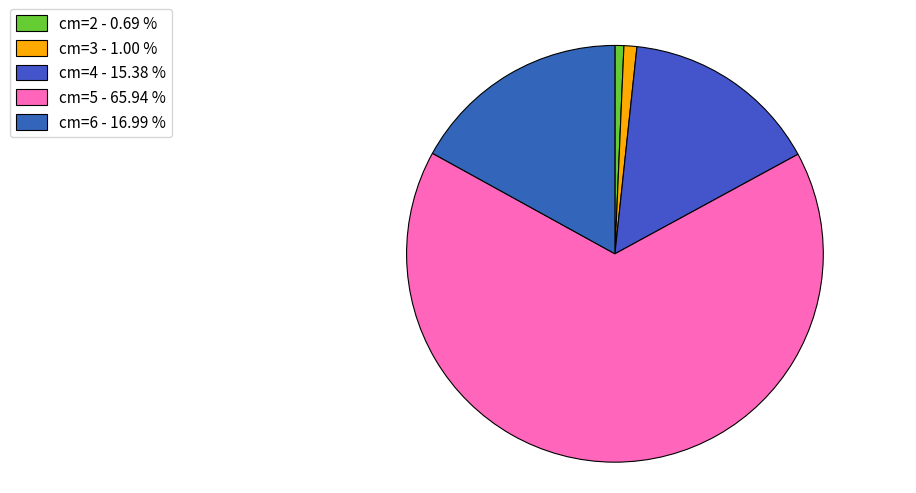

How many slices are in this pie chart?

5